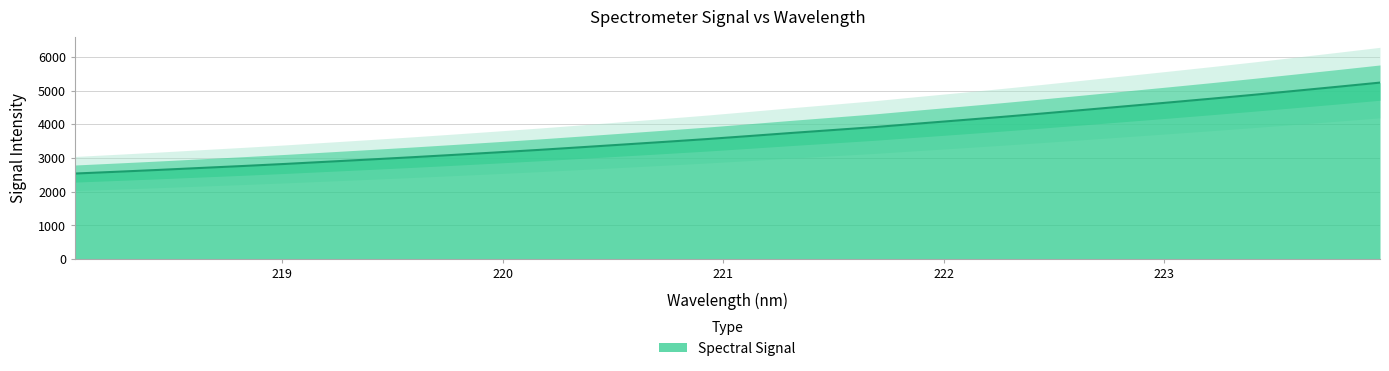

What is the average value?

3705.5